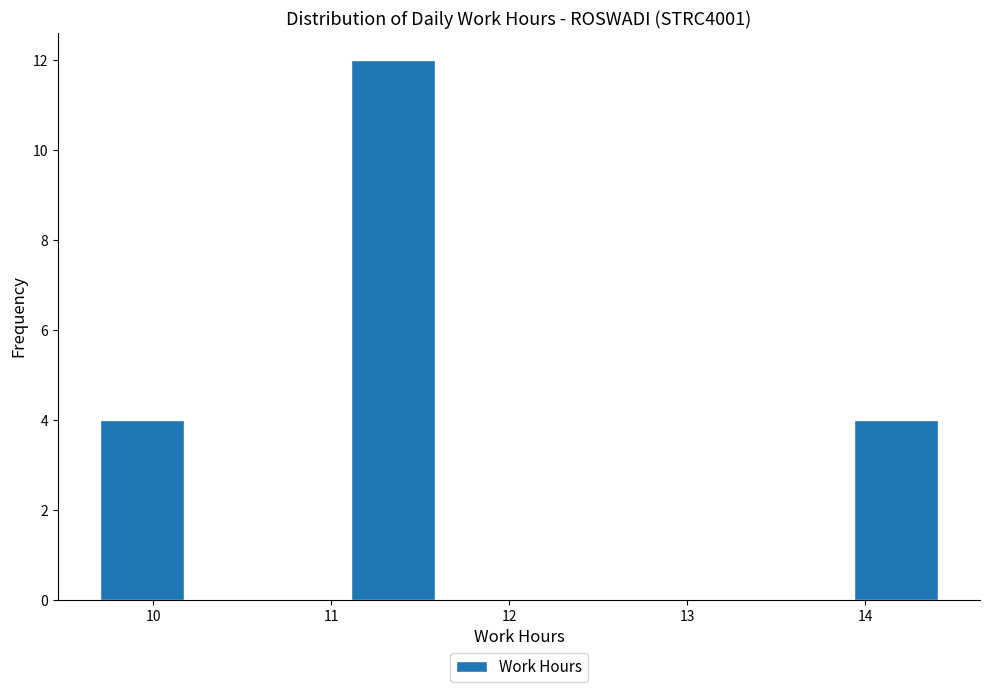

How tall is the bar that spans 13.9 to 14.4 on the x-axis? Neither the bar edges nor the heights are printed on the chart, so give them approximately, as read against the axes.

4